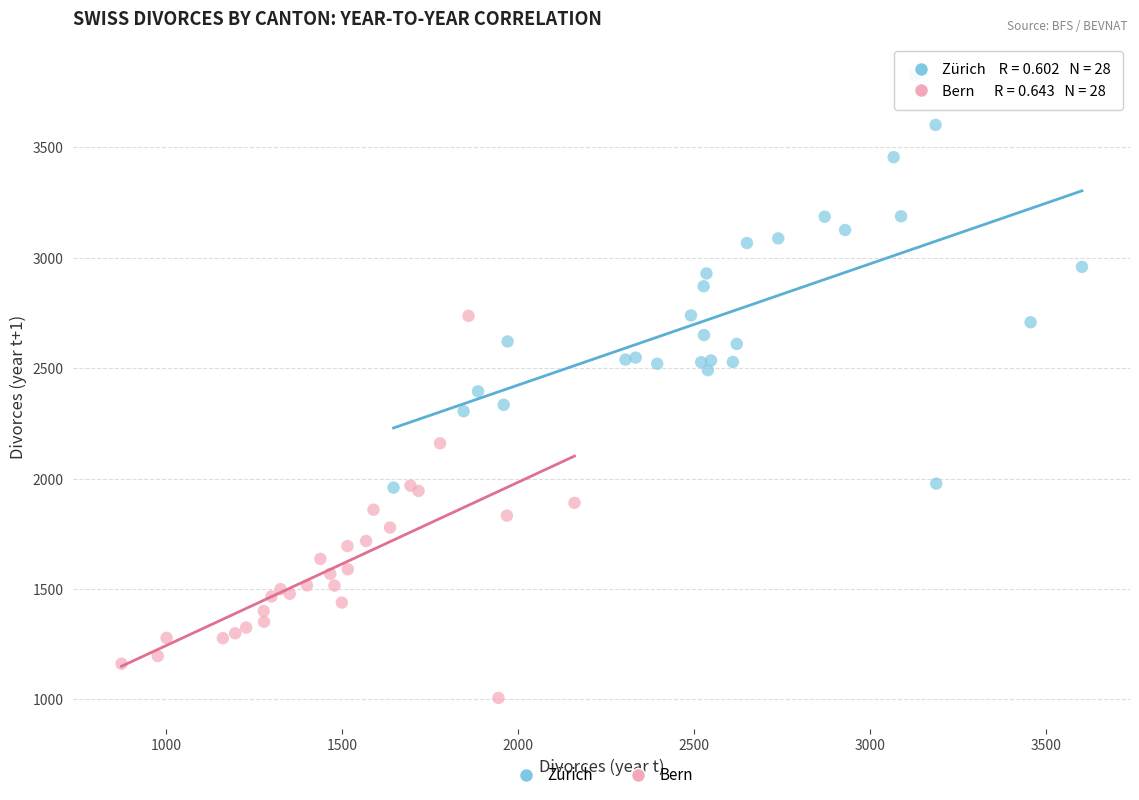

Which series reaches the maximum Y coordinate?

Zürich